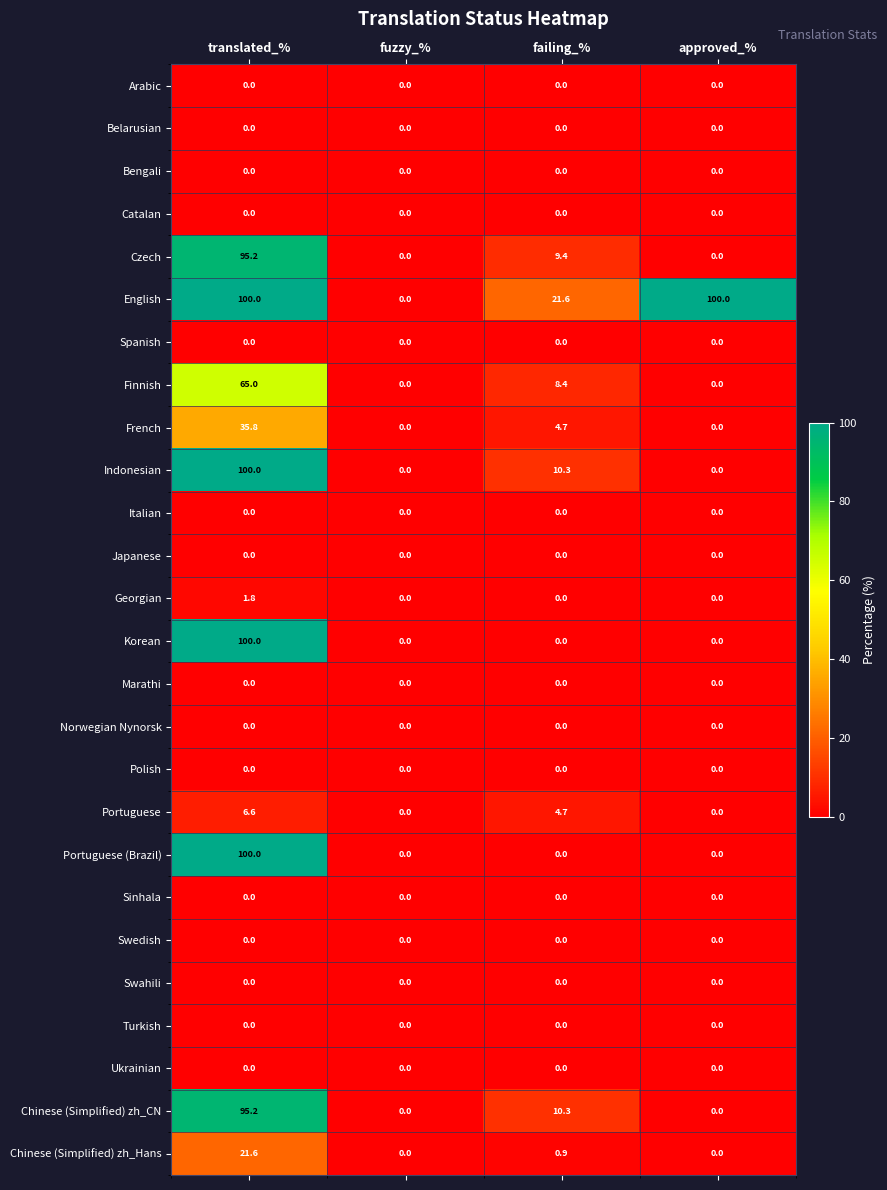

At which category is the sum across all series the highest?

translated_%